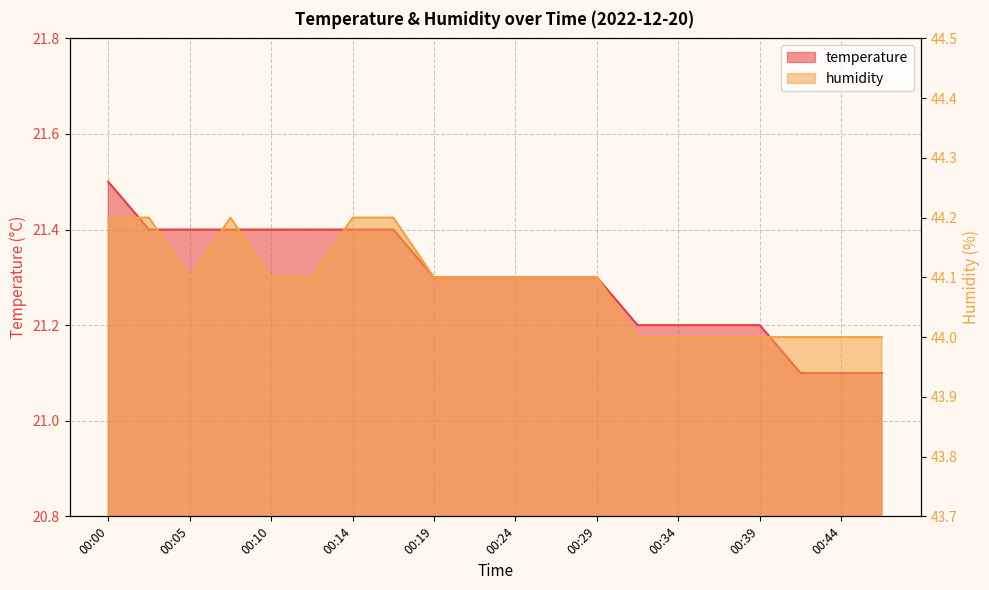

What is the sum of the humidity values at 00:41 and 00:34?

88.0